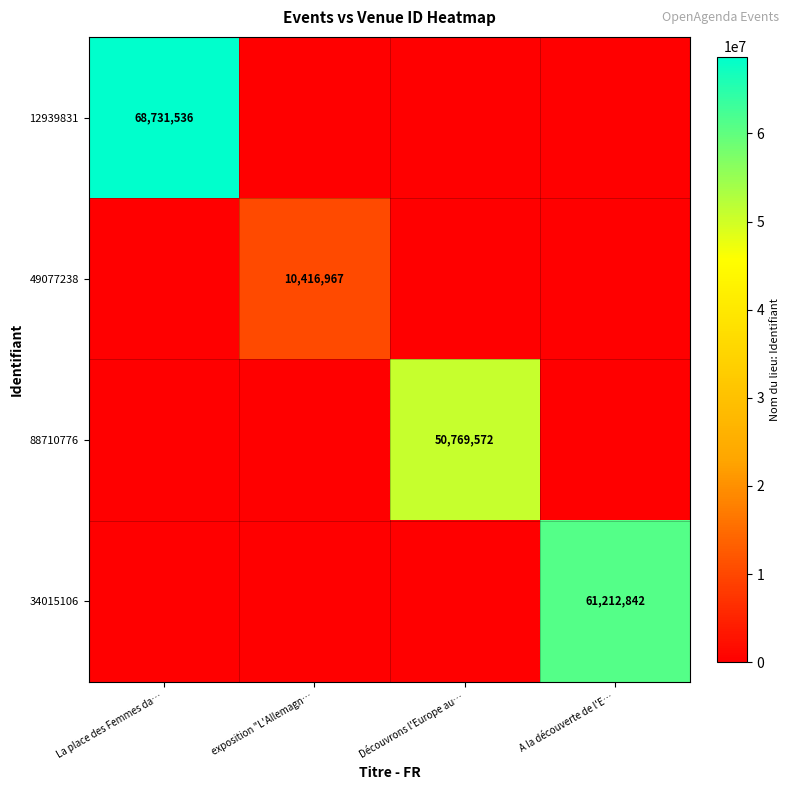

The value of 49077238 at exposition "L'Allemagn… is 10416967. True or false?

True